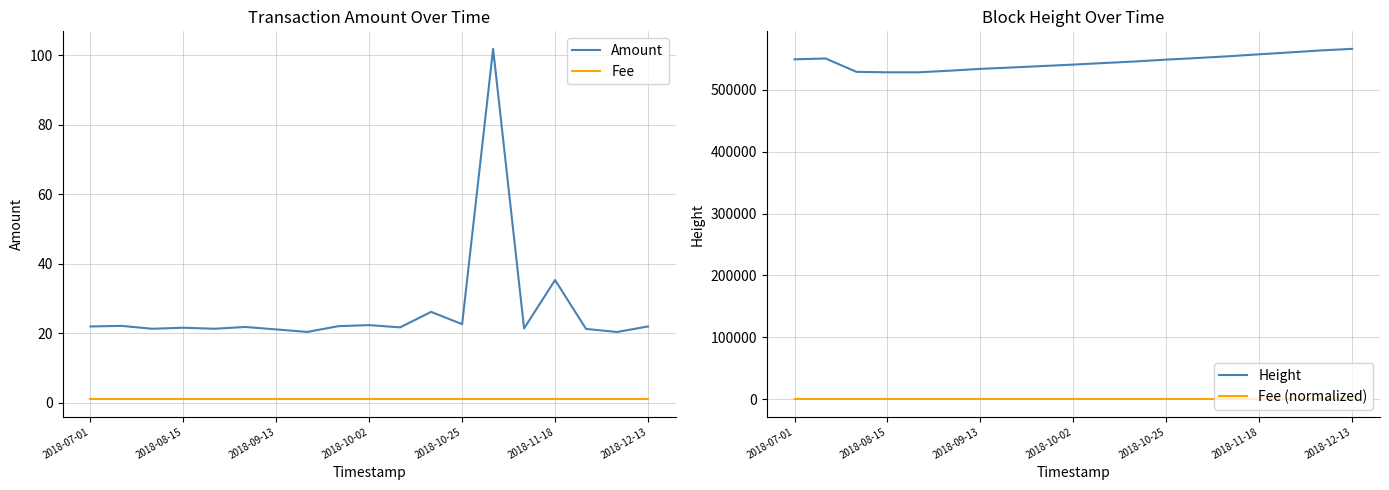

True or false: Amount and Fee intersect in this chart.

False